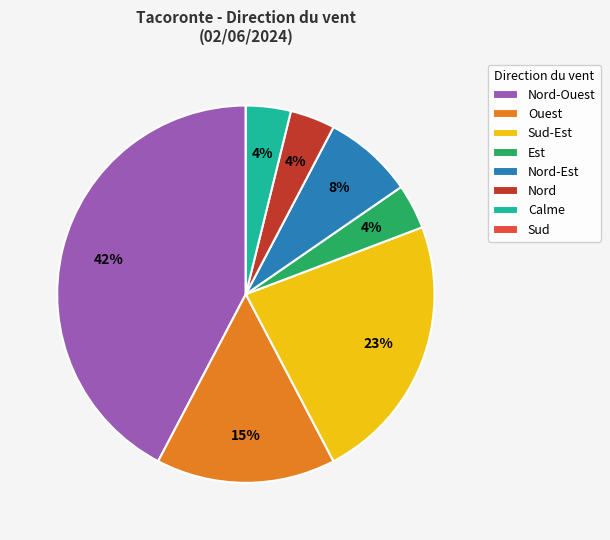

Does Nord-Ouest represent more than half of the total?

No